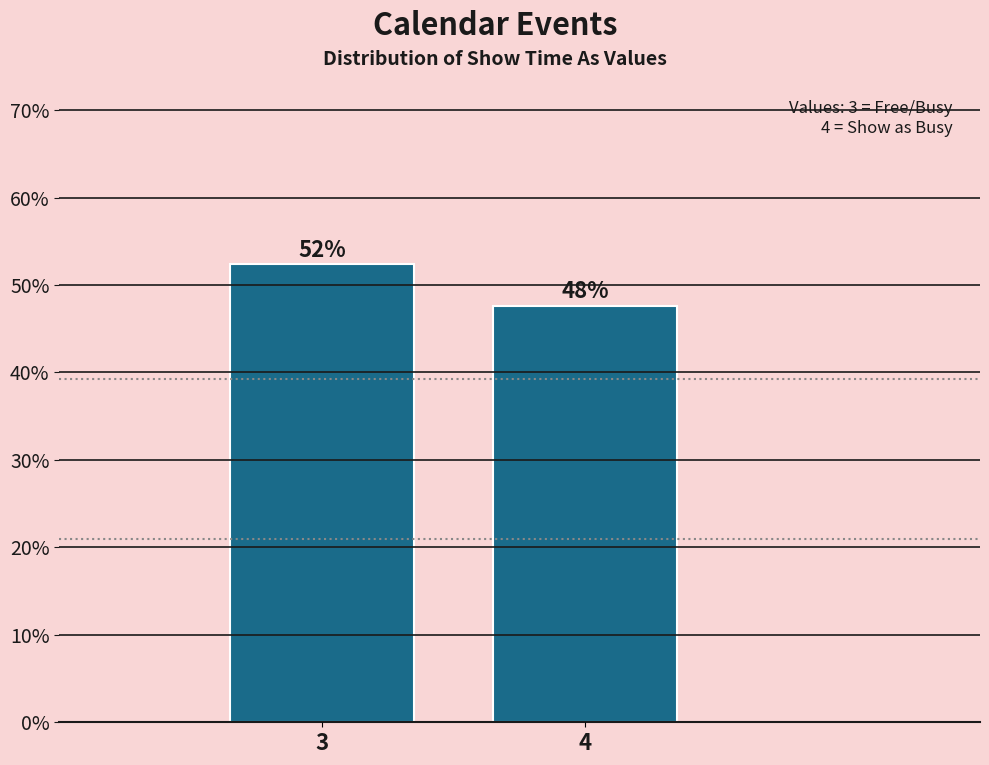

How many bars are there in total?

2